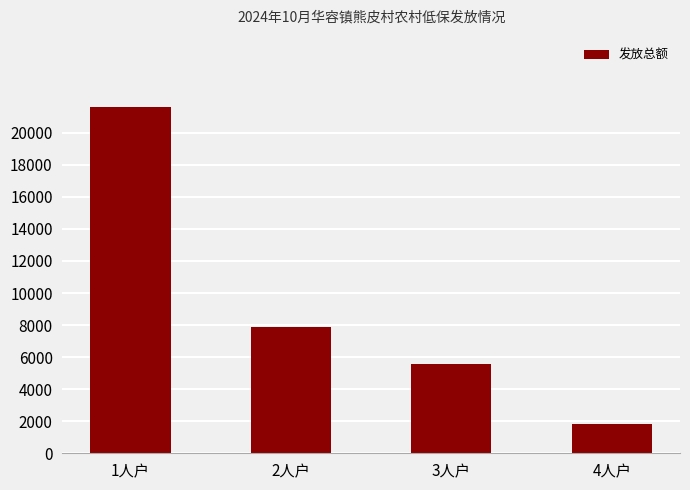

How many data points are less than 7897?

2